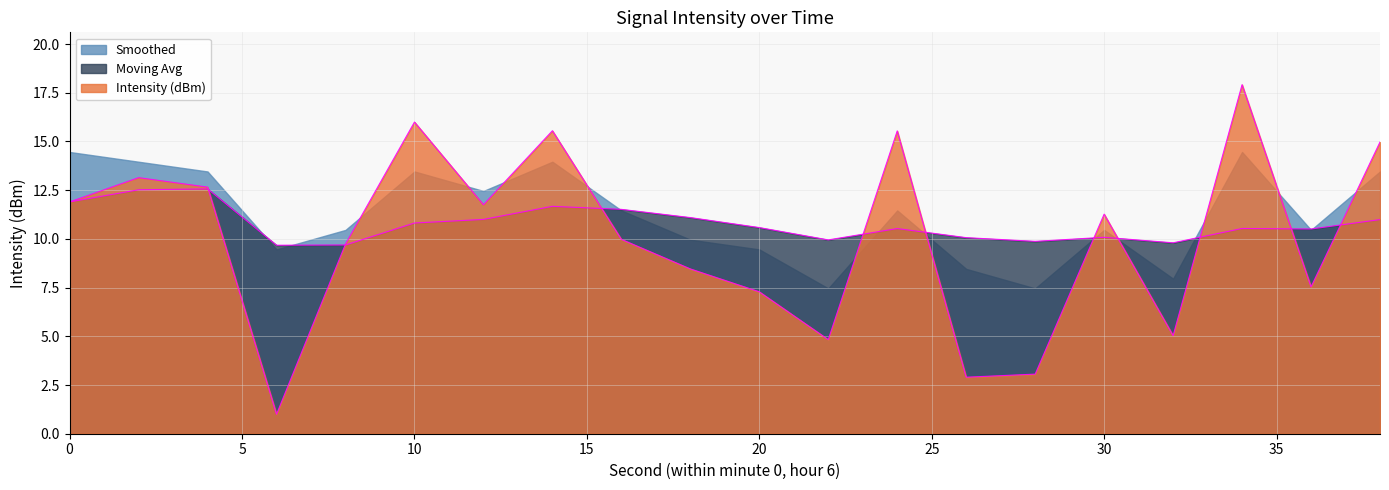

What is the sum of the Intensity (dBm) values at 10 and 26?

18.9